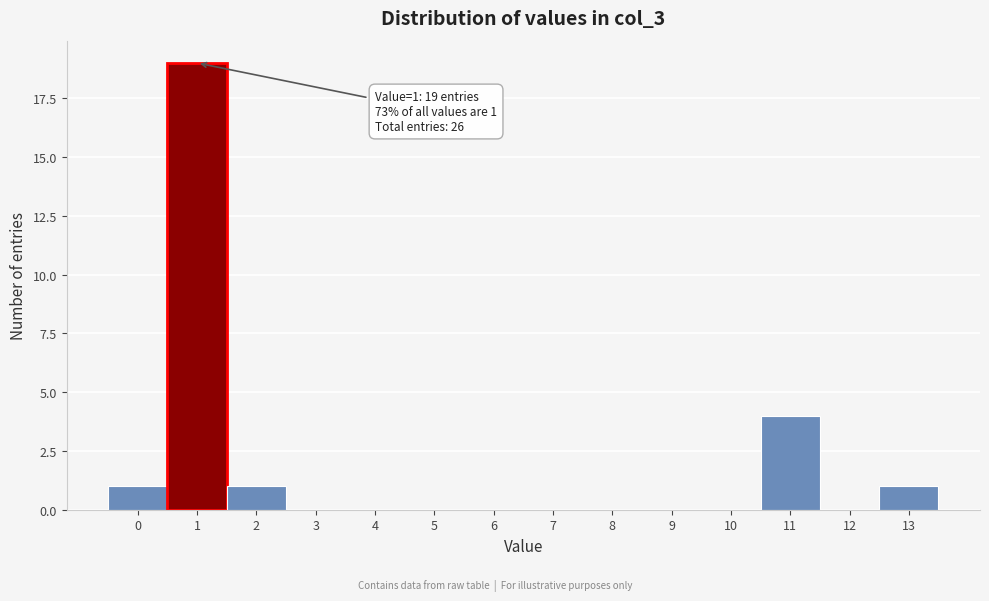

Over which range of the x-axis is the bar tallest?

0.5 to 1.5